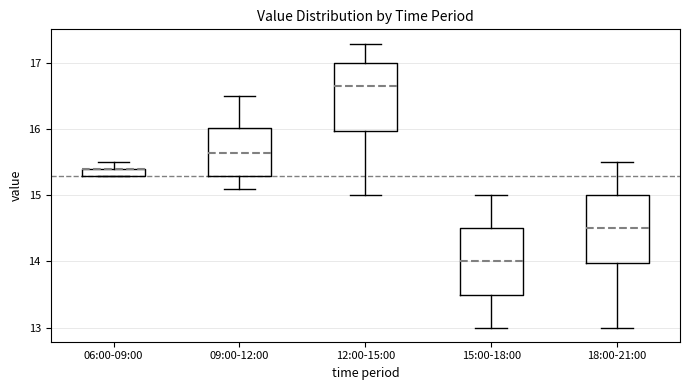

Where does the lower whisker of the box for 09:00-12:00 end on the y-axis? The values are not printed on the chart, so give them approximately, as read against the axis.

15.1